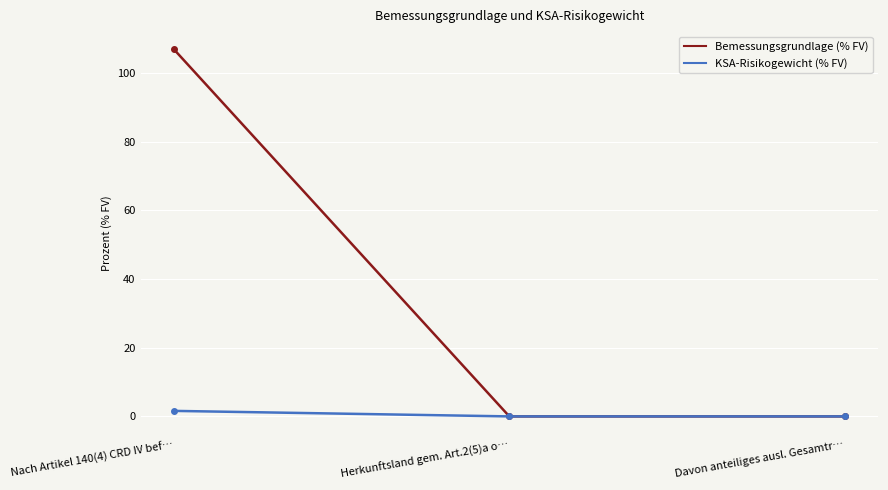

How many data points does each series have?

3